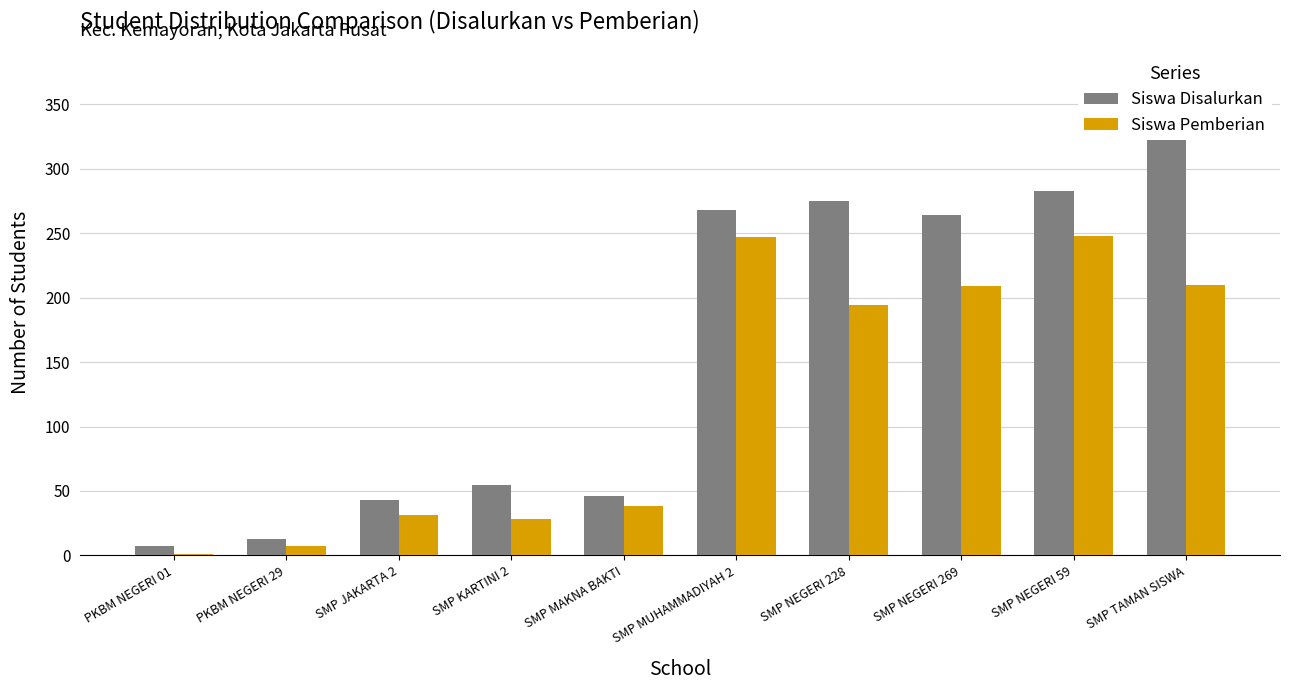

At which category is the sum across all series the highest?

SMP TAMAN SISWA